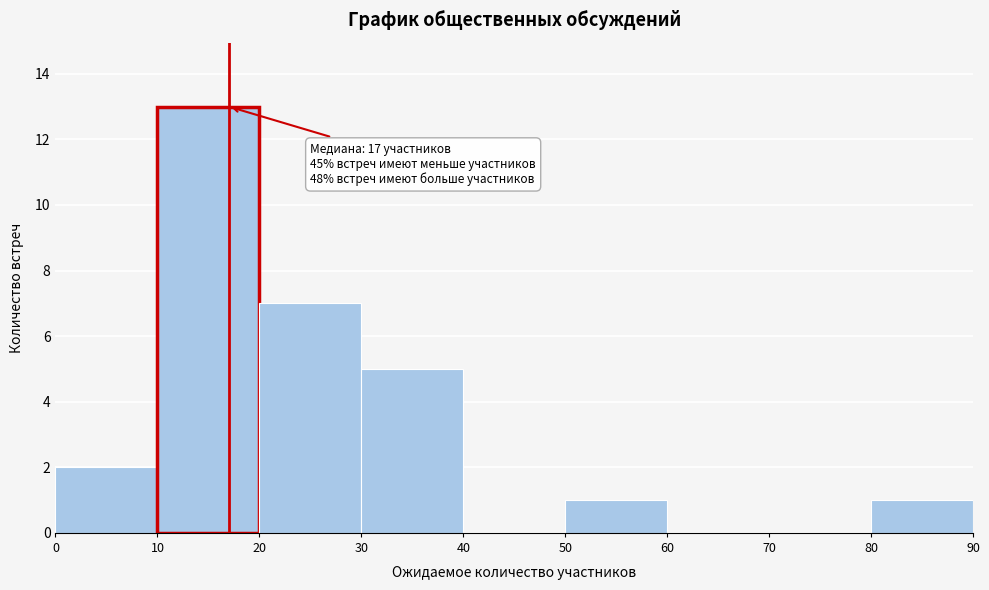

Which range on the x-axis has the tallest bar?

10 to 20